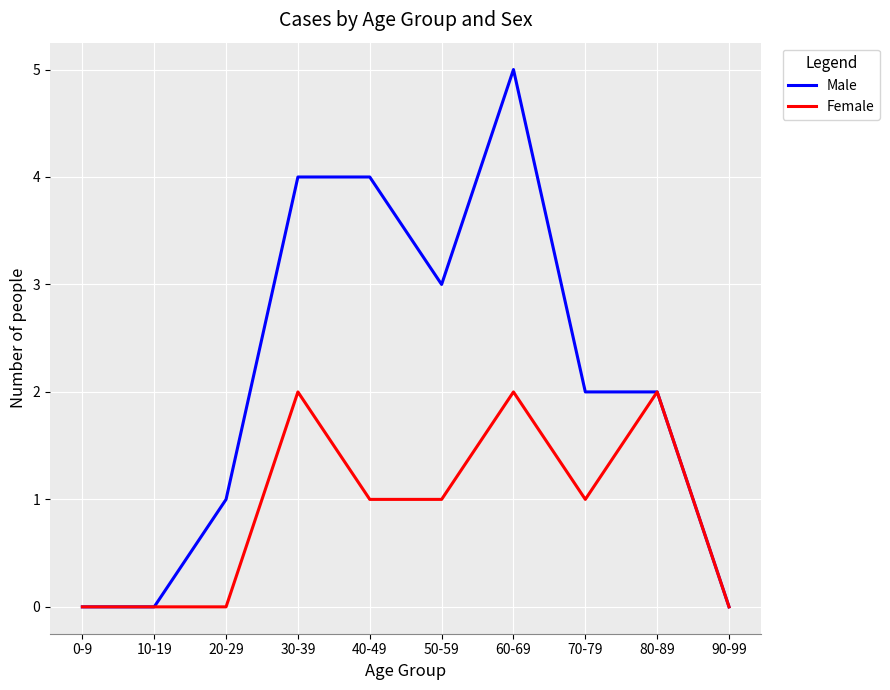

At 40-49, list the series in order from largest to smallest.

Male, Female